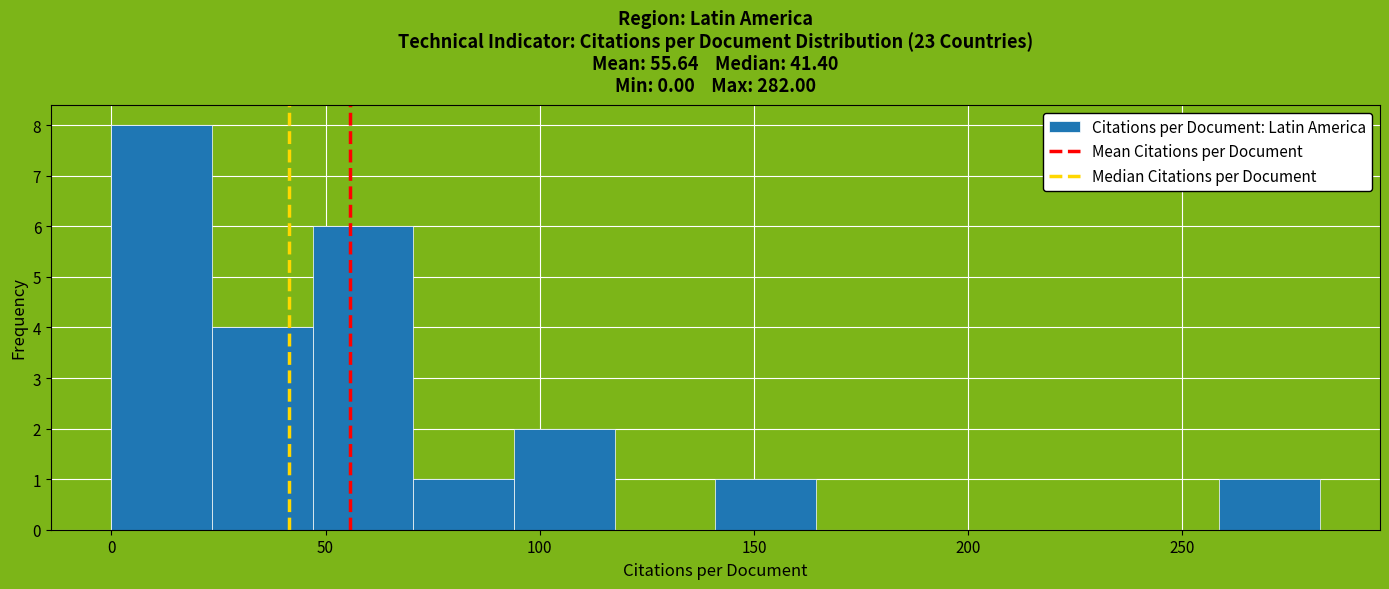

Reading left to right, transcribe this chart: for each bar, give the range it covers on the x-axis and its height. Neither the bar edges nor the heights are printed on the chart, so give them approximately, as read against the axes.

0.0 to 23.5: 8
23.5 to 47.0: 4
47.0 to 70.5: 6
70.5 to 94.0: 1
94.0 to 117.5: 2
117.5 to 141.0: 0
141.0 to 164.5: 1
164.5 to 188.0: 0
188.0 to 211.5: 0
211.5 to 235.0: 0
235.0 to 258.5: 0
258.5 to 282.0: 1